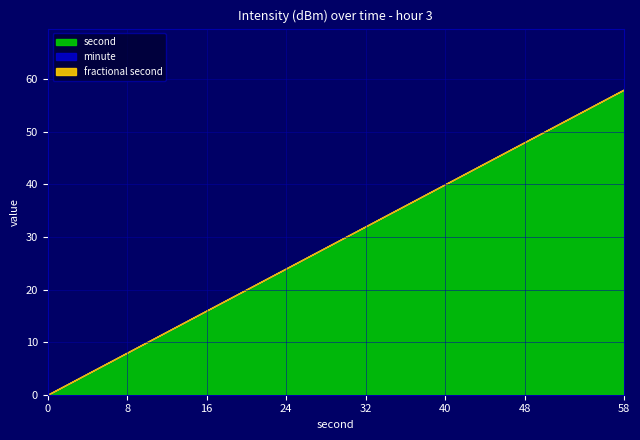

True or false: fractional second and minute intersect in this chart.

False